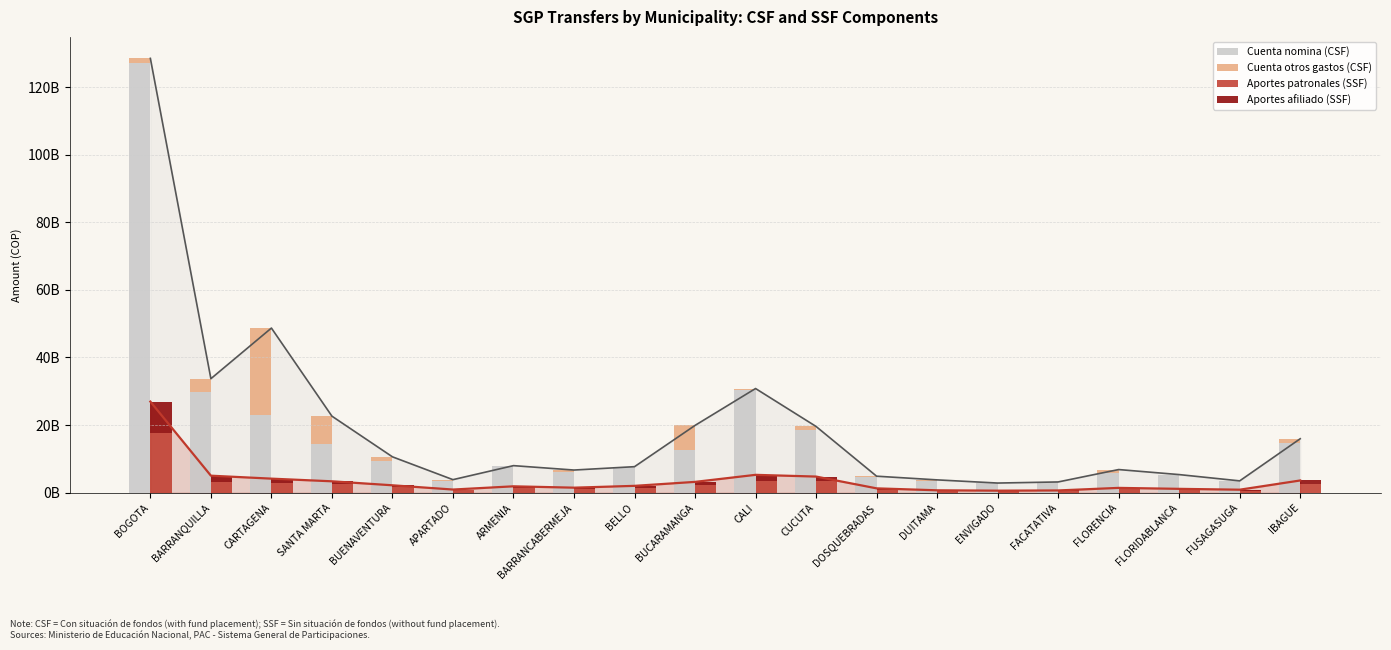

Is the value of Aportes patronales (SSF) at APARTADO greater than the value of Aportes afiliado (SSF) at FACATATIVA?

Yes